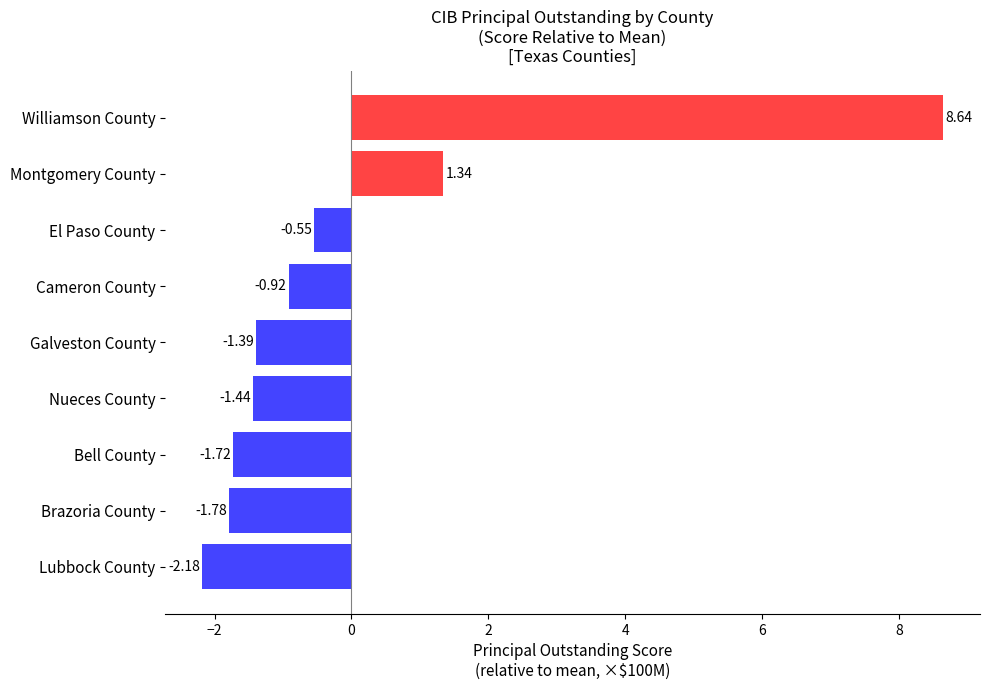

Where is the data nearest to the value 3?

Montgomery County